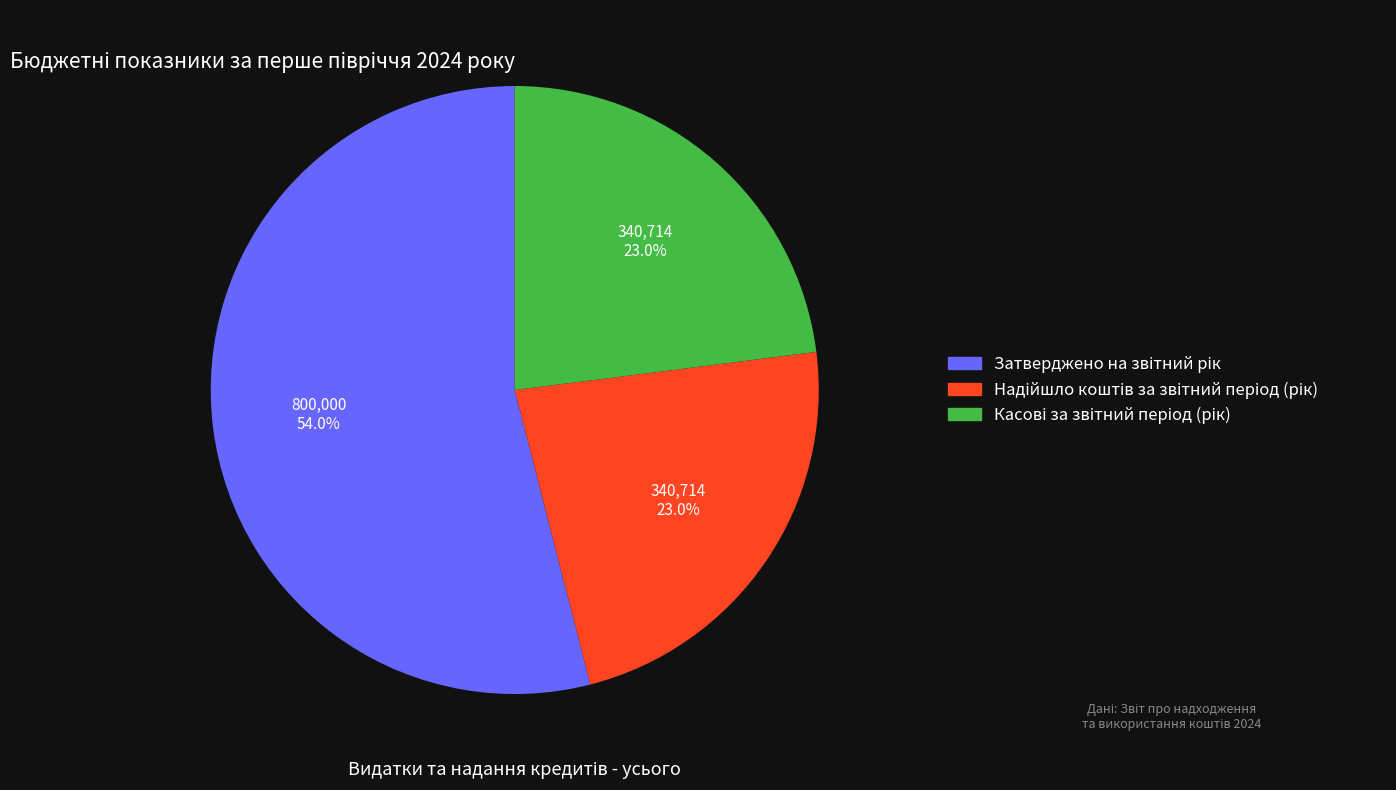

Is it true that Затверджено на звітний рік is 54% of the pie?

True